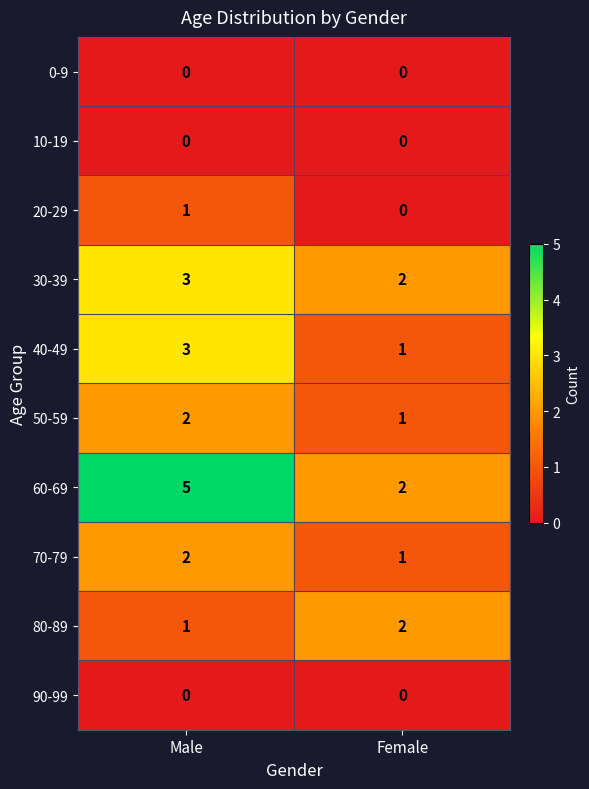

The value of 50-59 at Female is 2. True or false?

False